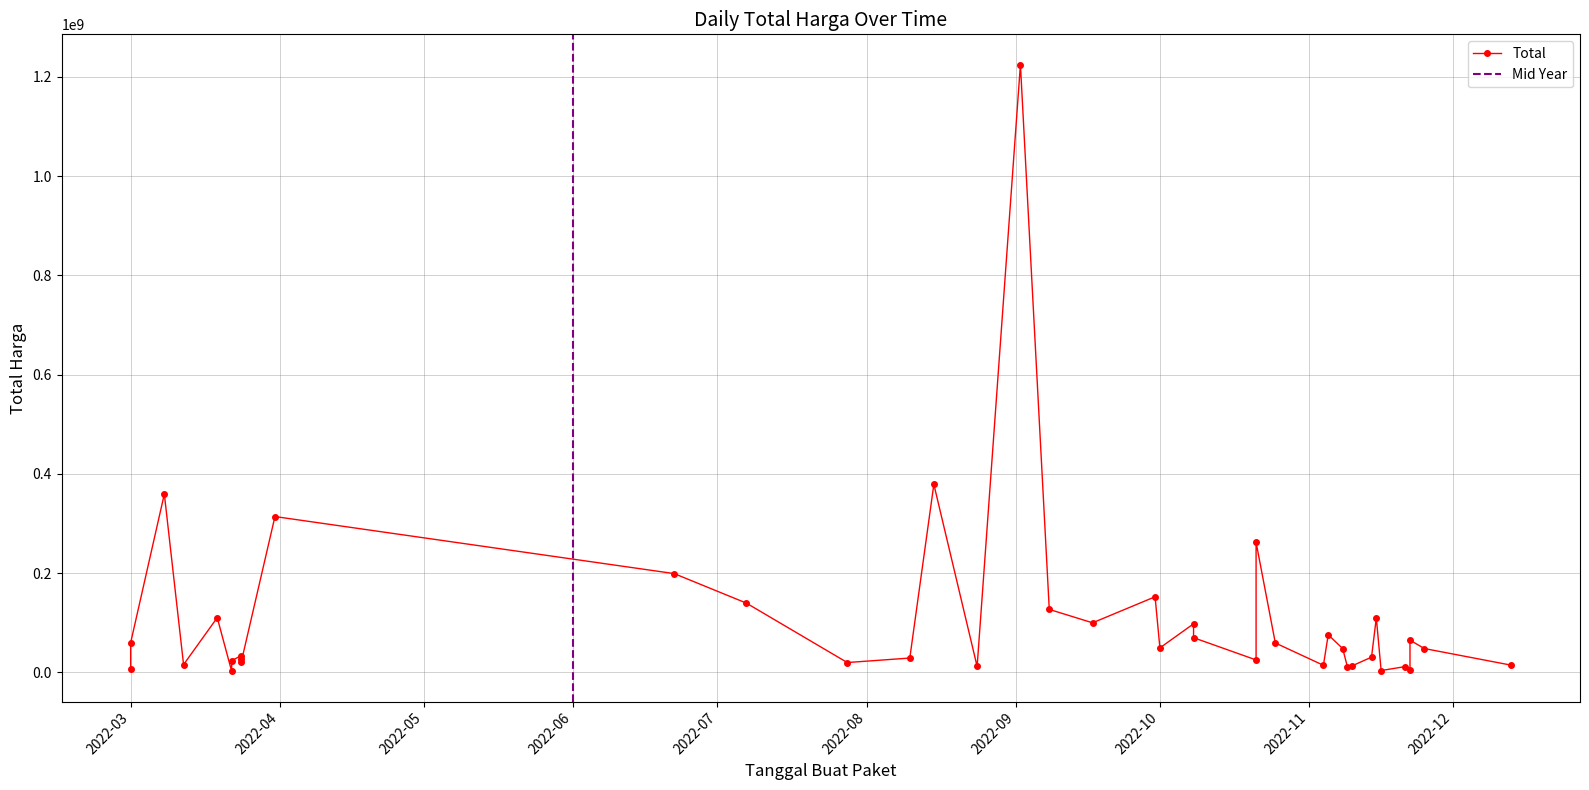

What is the change in value from 2022-11-08 to 2022-09-17?

+51860000